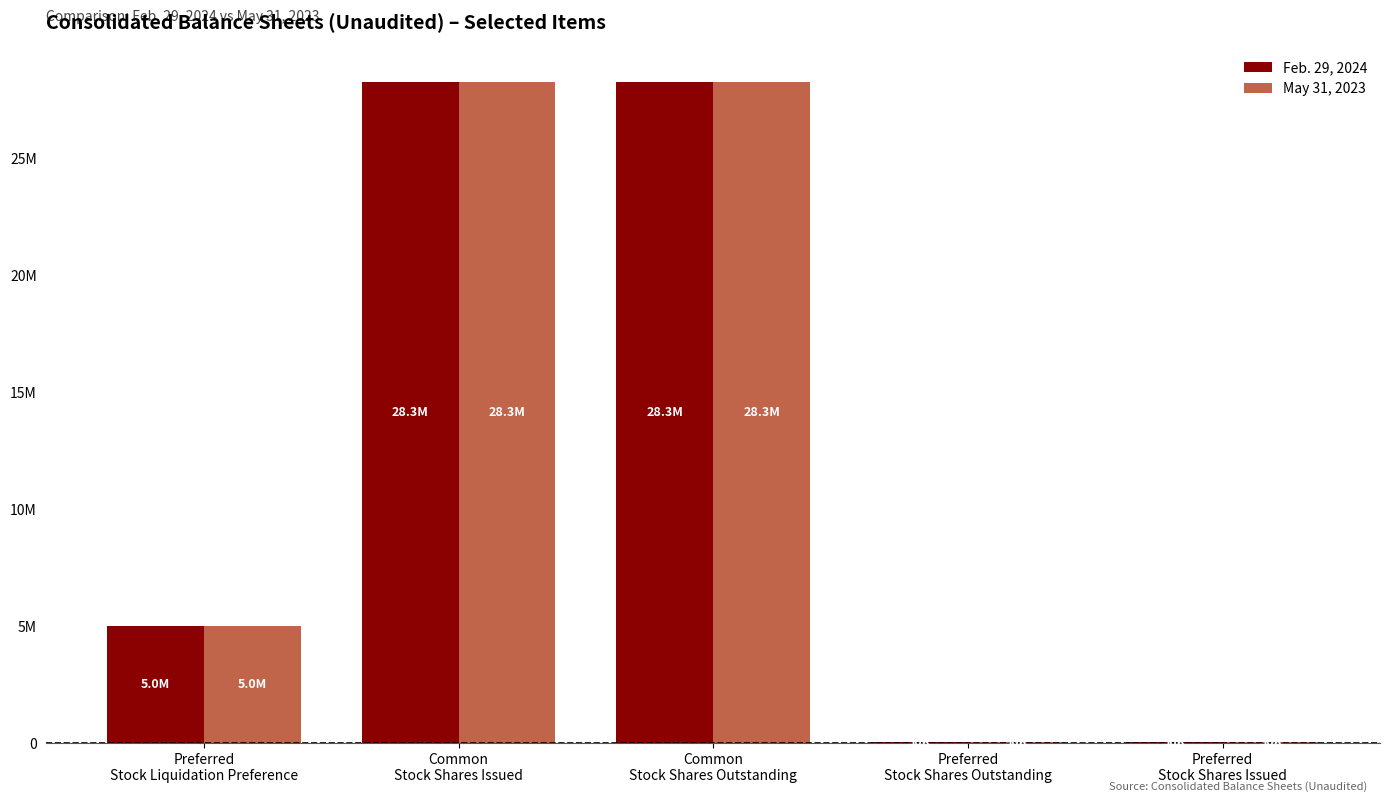

Does the chart contain stacked bars?

No